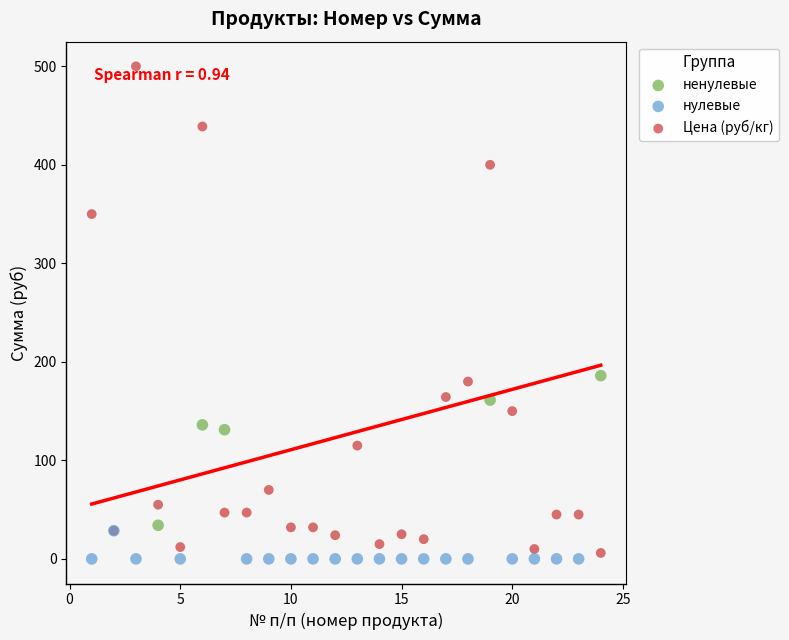

Which series has the largest Y range (max minus min)?

Цена (руб/кг)